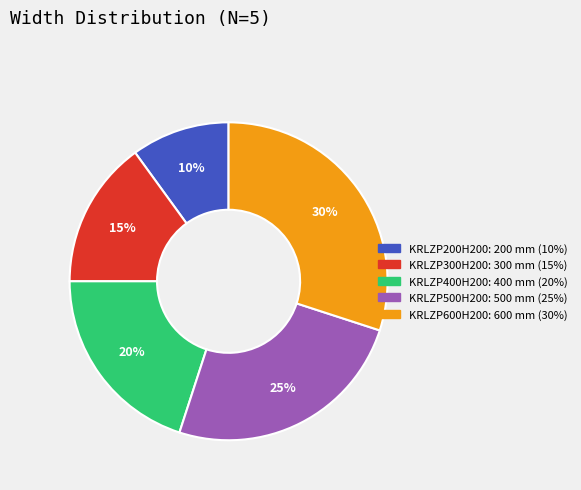

How many segments does this pie chart have?

5